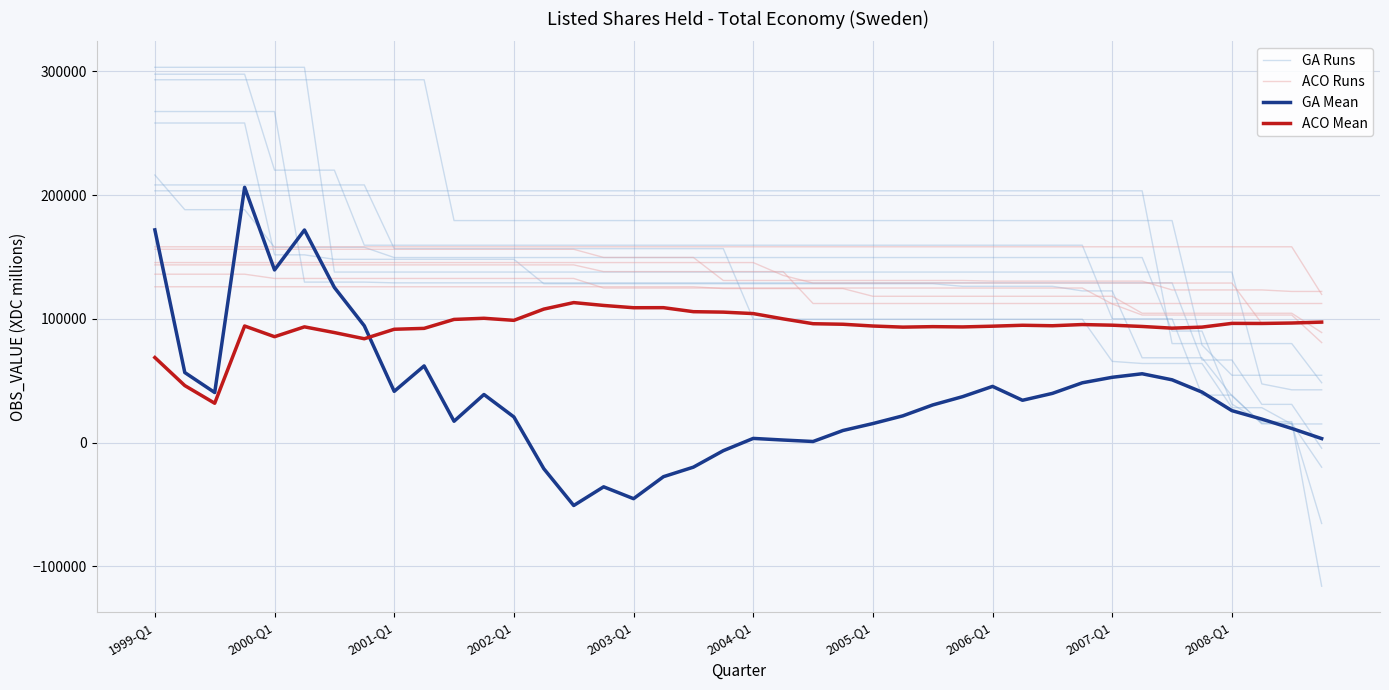

Rank the series by their average value, from highest to lowest.

GA Runs, ACO Runs, ACO Mean, GA Mean